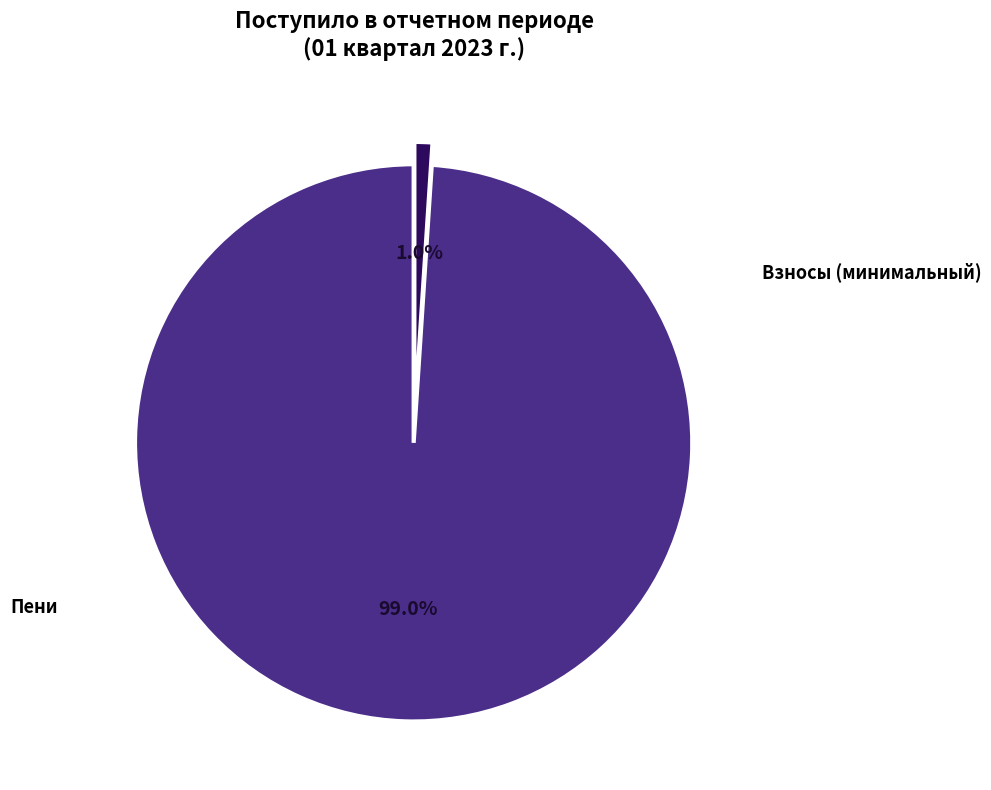

To the nearest percent, what is the difference between the largest and smallest slice percentages?

98%